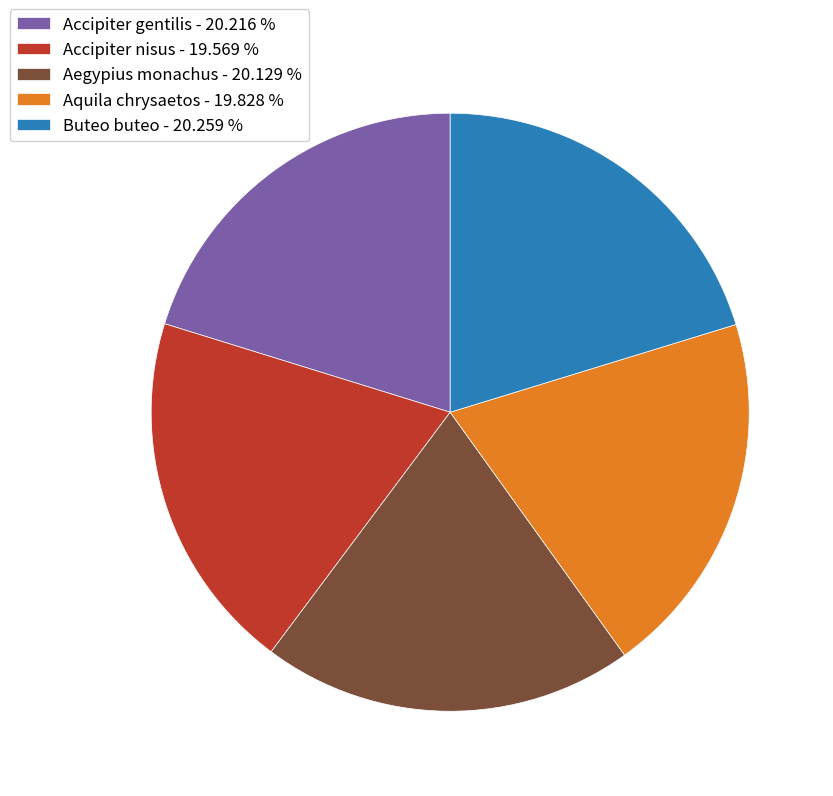

What is the ratio of the value at Aquila chrysaetos - 19.828 % to the value at Accipiter gentilis - 20.216 %?

1.0